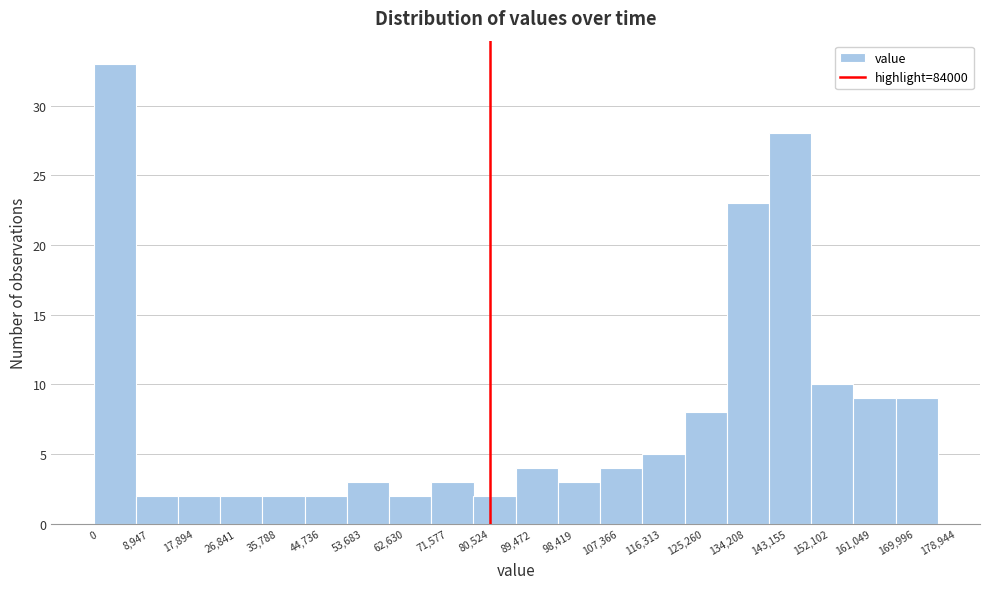

Over which range of the x-axis is the bar tallest?

0 to 8,947